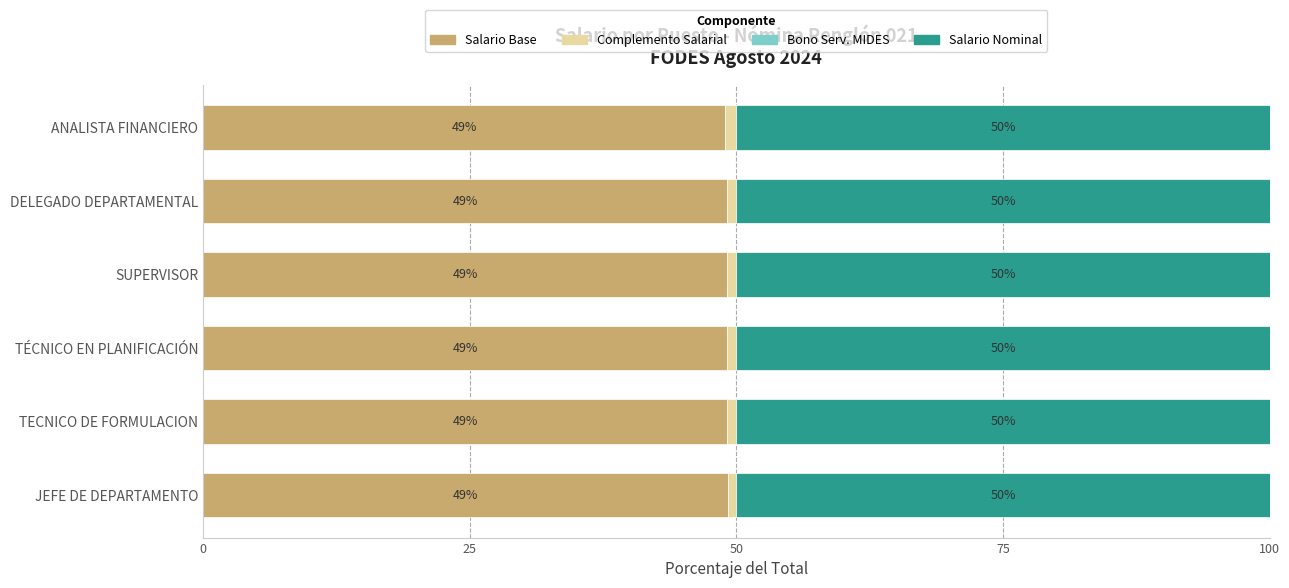

What is the approximate value of Salario Base at JEFE DE DEPARTAMENTO?

49.2